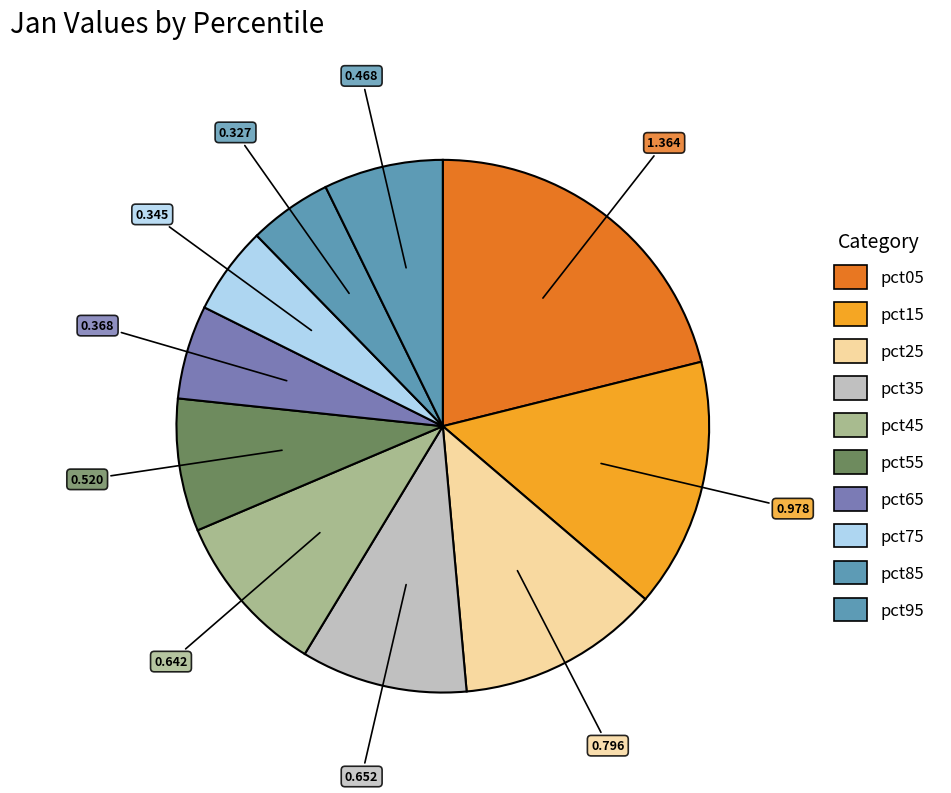

What portion of the pie excludes pct35?

89.9%